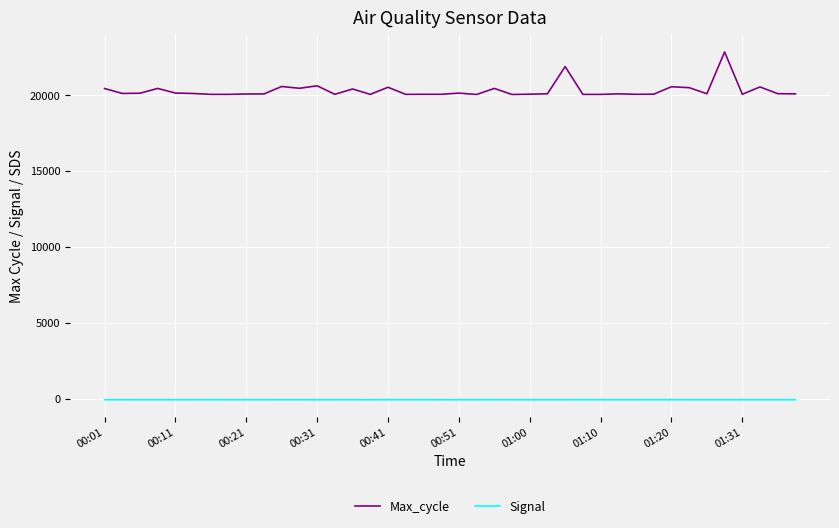

What is the difference between the maximum and minimum values in the Max_cycle series?

2802